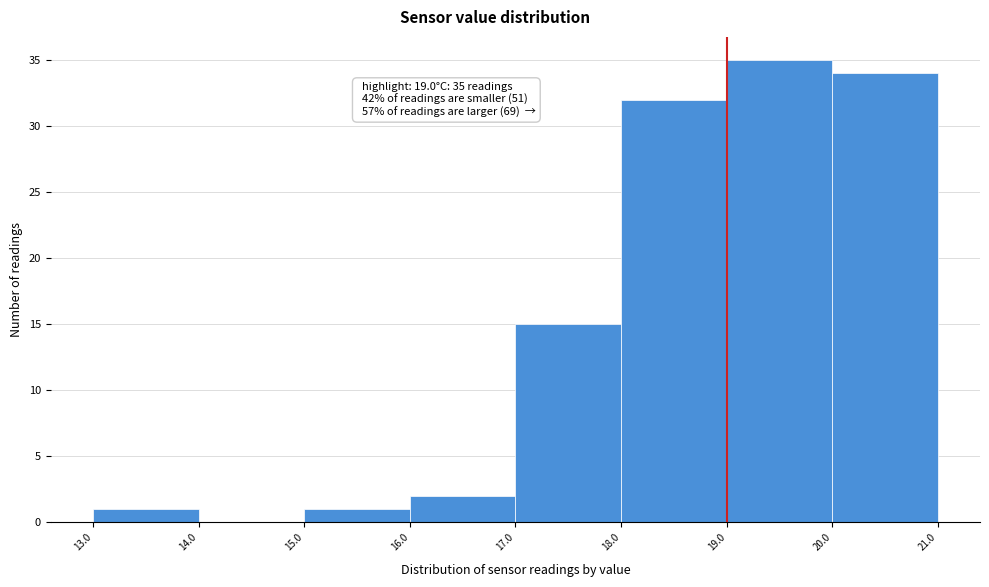

Over which range of the x-axis is the bar tallest?

19.0 to 20.0